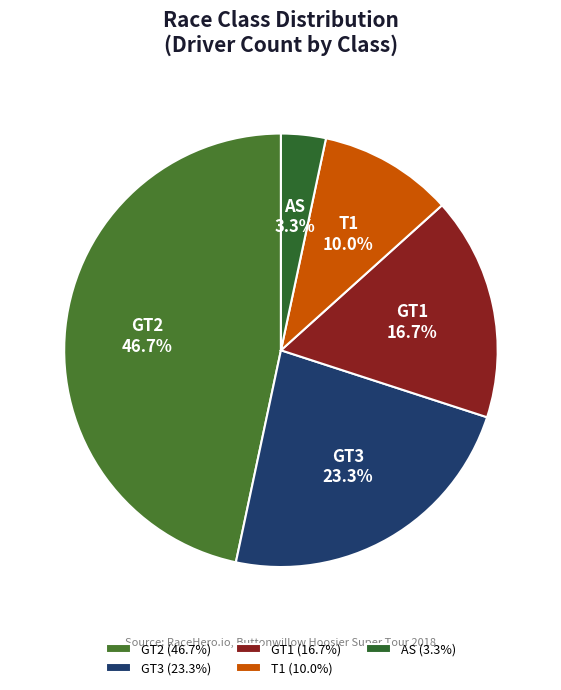

To the nearest percent, what is the combined percentage of T1 and GT3?

33%